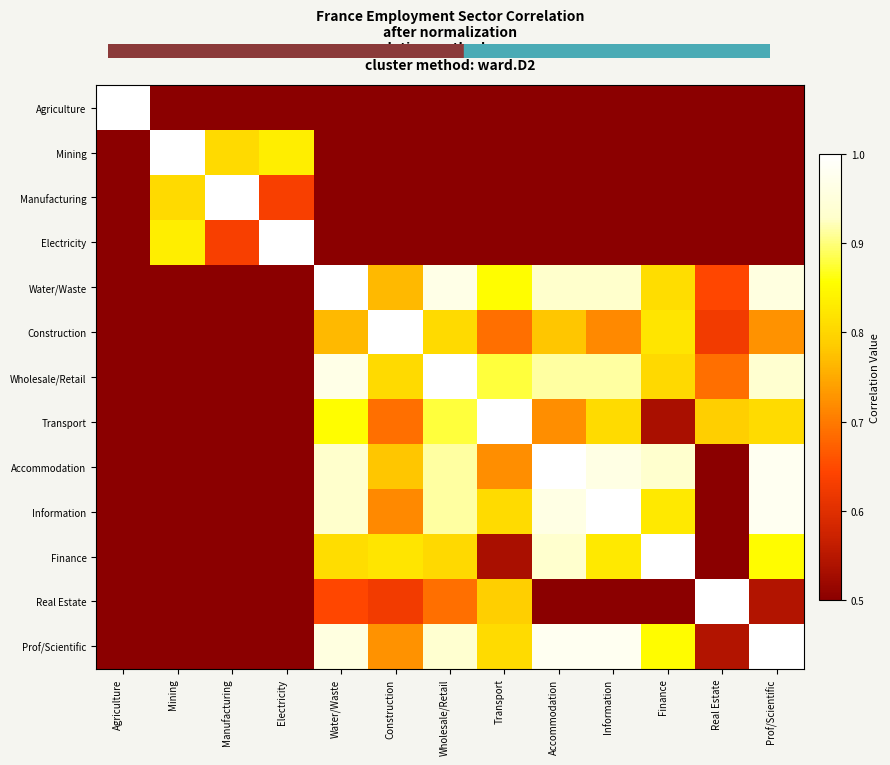

What is the spread (max minus min) of values at Manufacturing?

2.0